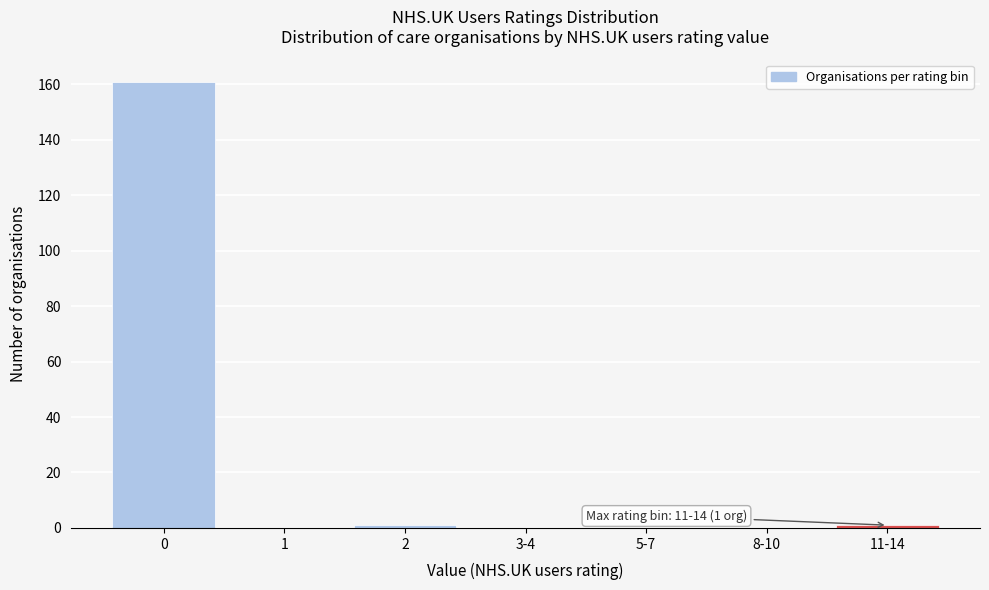

Reading left to right, list all the values displayed in this chart.

0=161	1=0	2=1	3-4=0	5-7=0	8-10=0	11-14=1